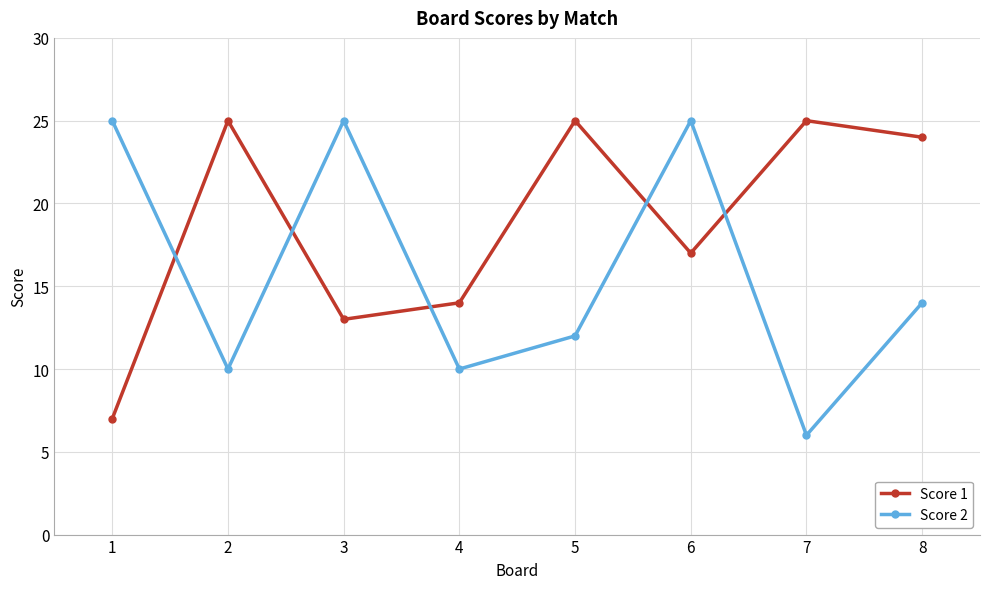

How many intersections are there between Score 1 and Score 2?

5